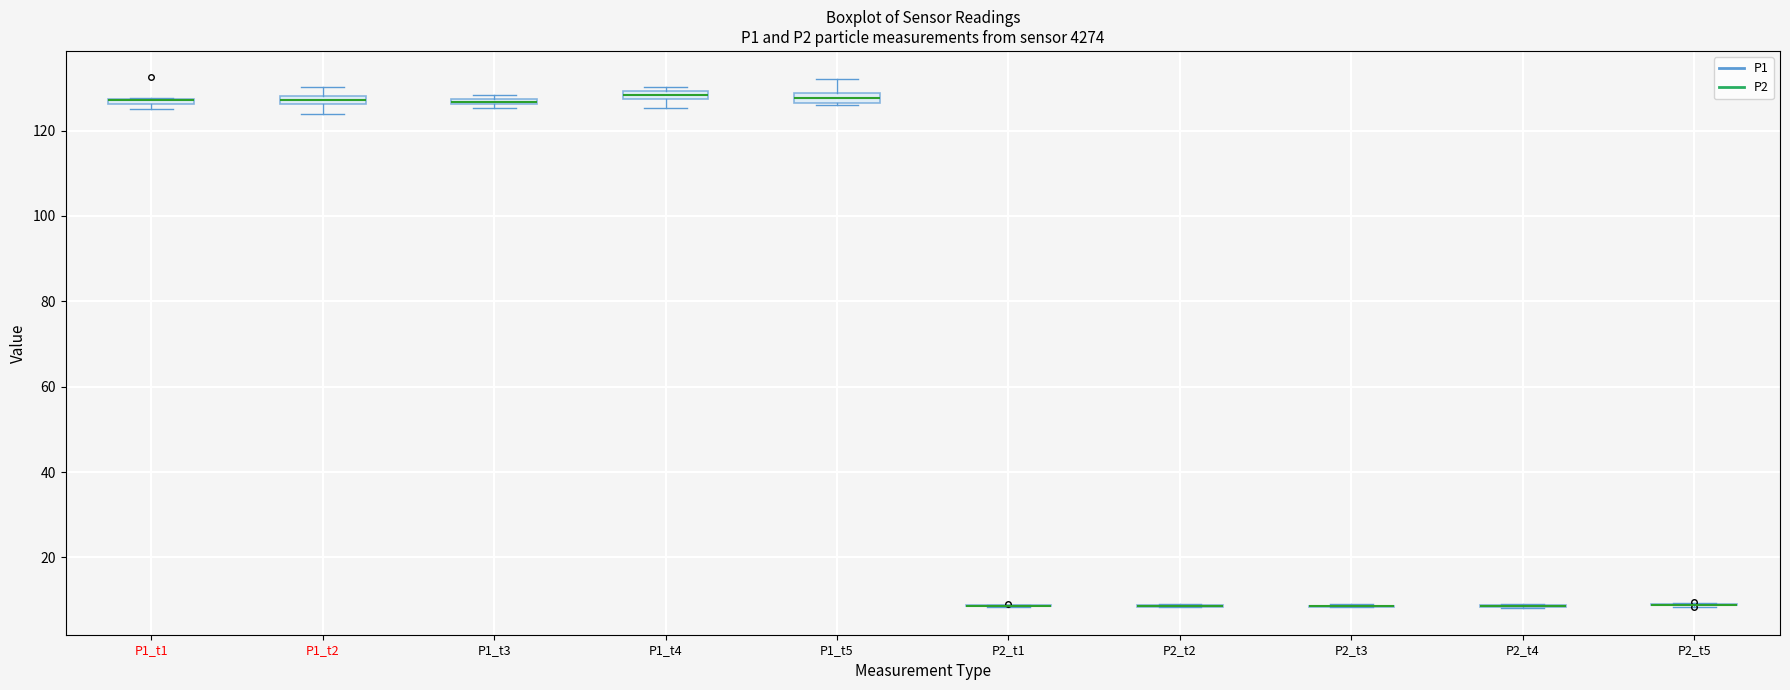

Where is the upper edge of the box for P1_t5 on the y-axis? The values are not printed on the chart, so give them approximately, as read against the axis.

128